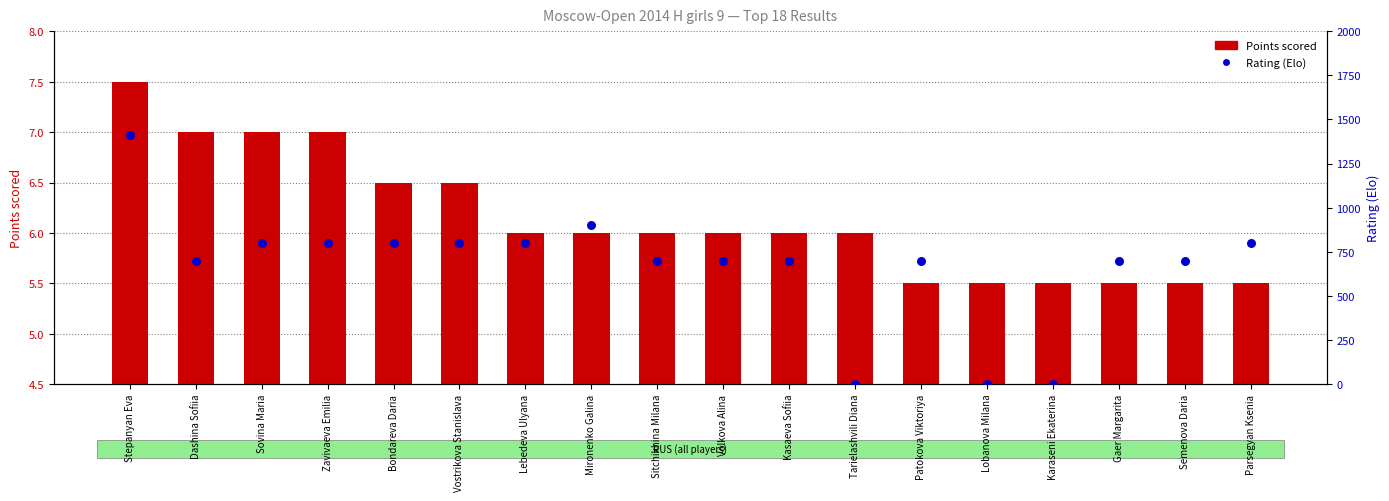

Is the value of Rating (Elo) at Vostrikova Stanislava greater than the value of Points scored at Vostrikova Stanislava?

Yes